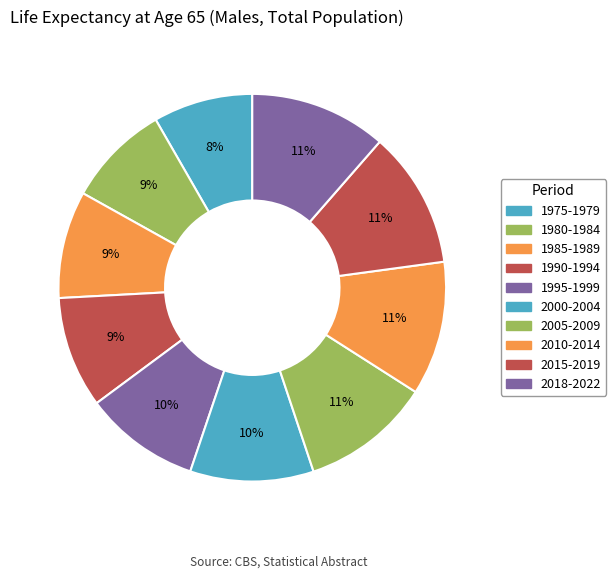

Count the number of slices in the pie.

10